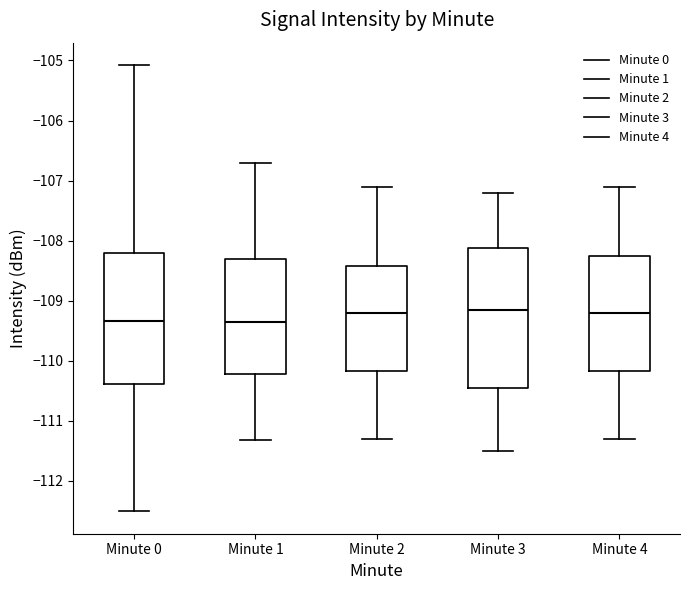

Where does the median line of the box for Minute 0 sit on the y-axis? The values are not printed on the chart, so give them approximately, as read against the axis.

-109.3